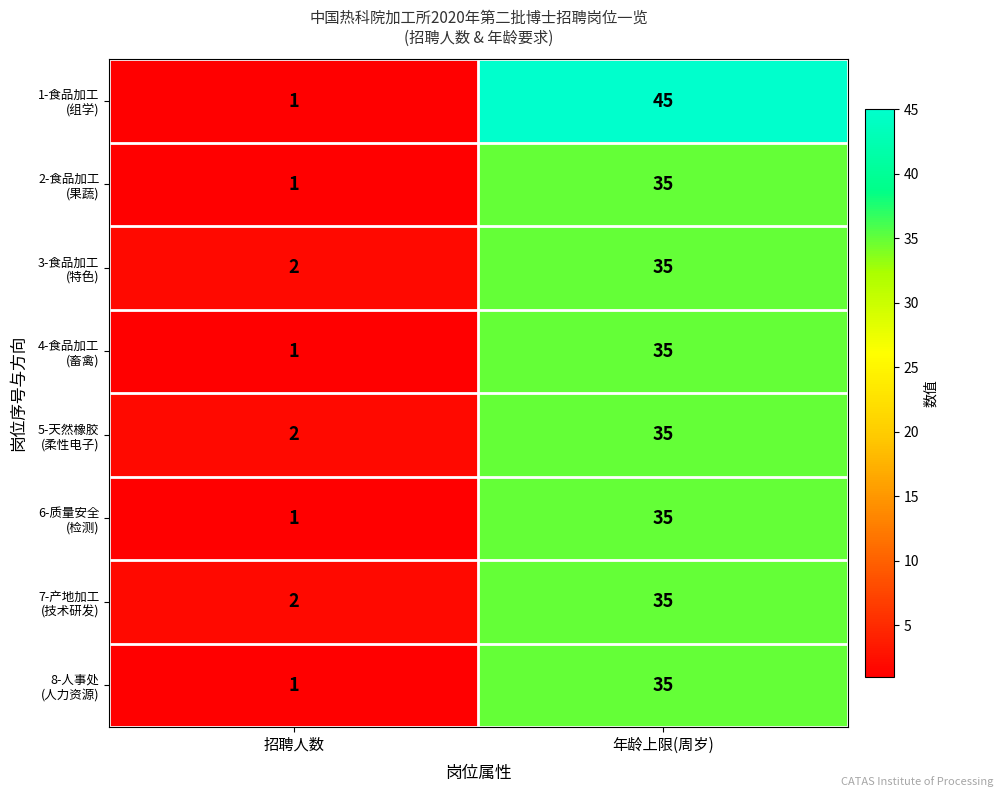

At how many categories does at least one series exceed 19?

1